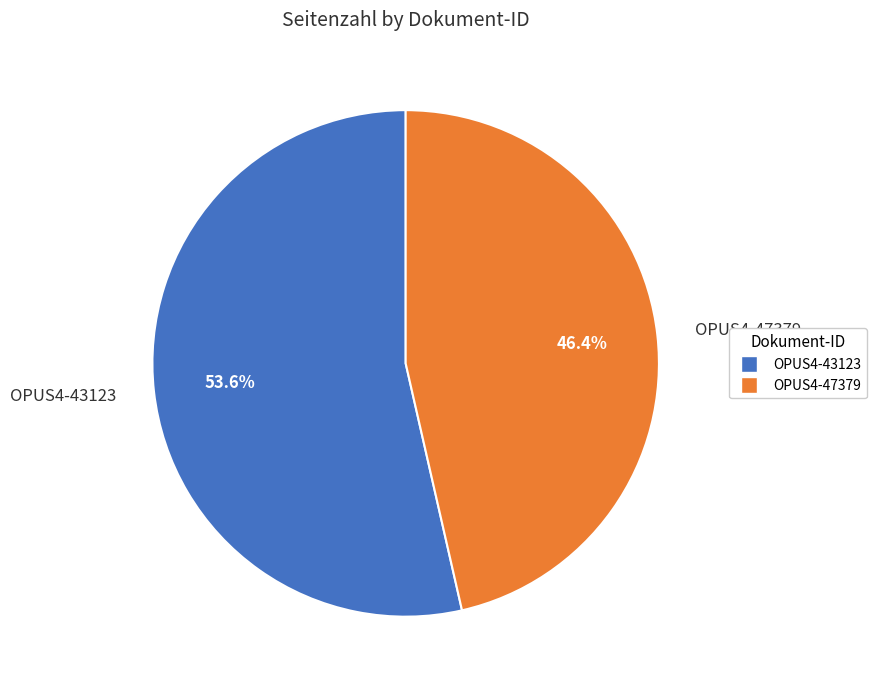

To the nearest percent, what is the difference between the OPUS4-43123 and OPUS4-47379 slice percentages?

7%